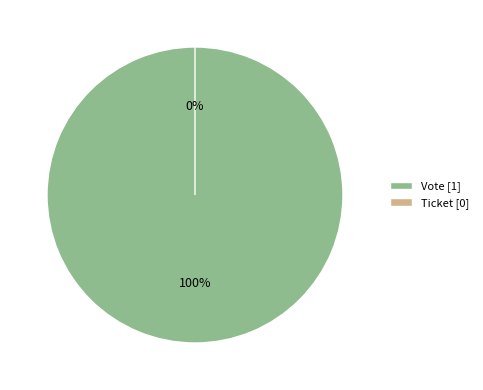

Which slice is the largest?

Vote